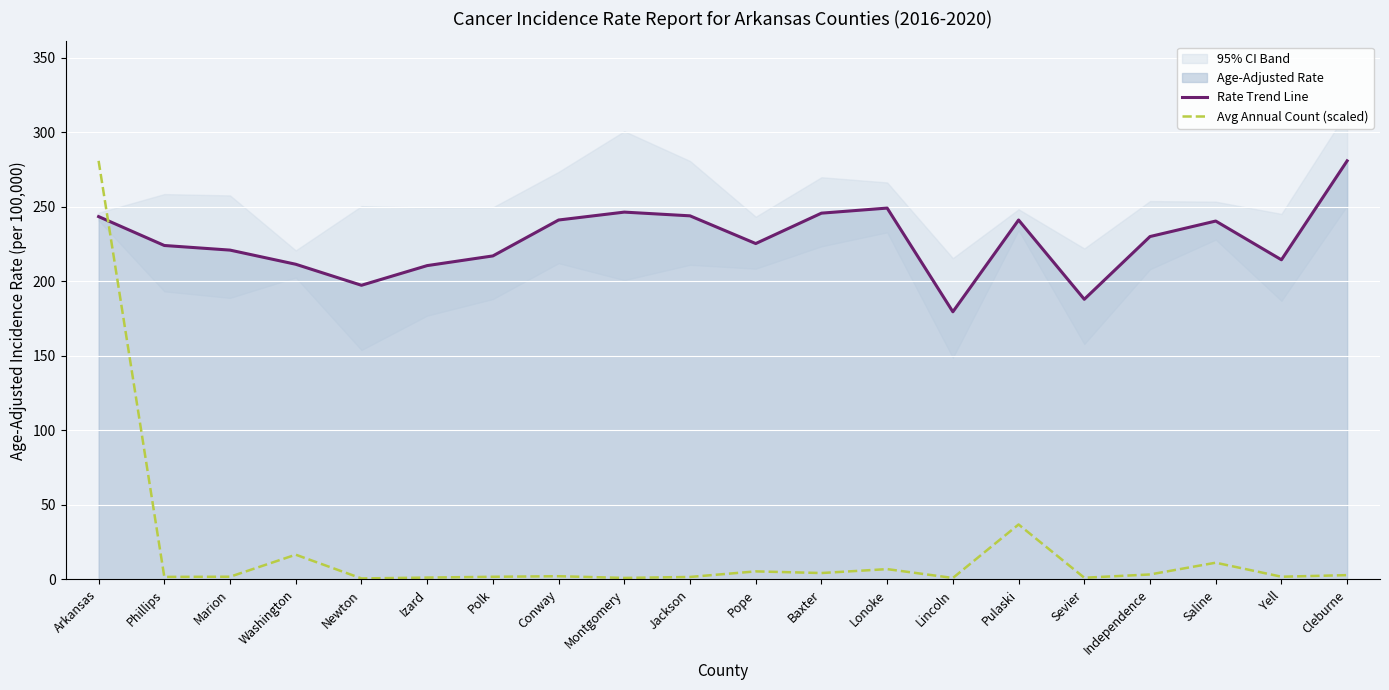

What is the maximum value shown in the chart?

280.9